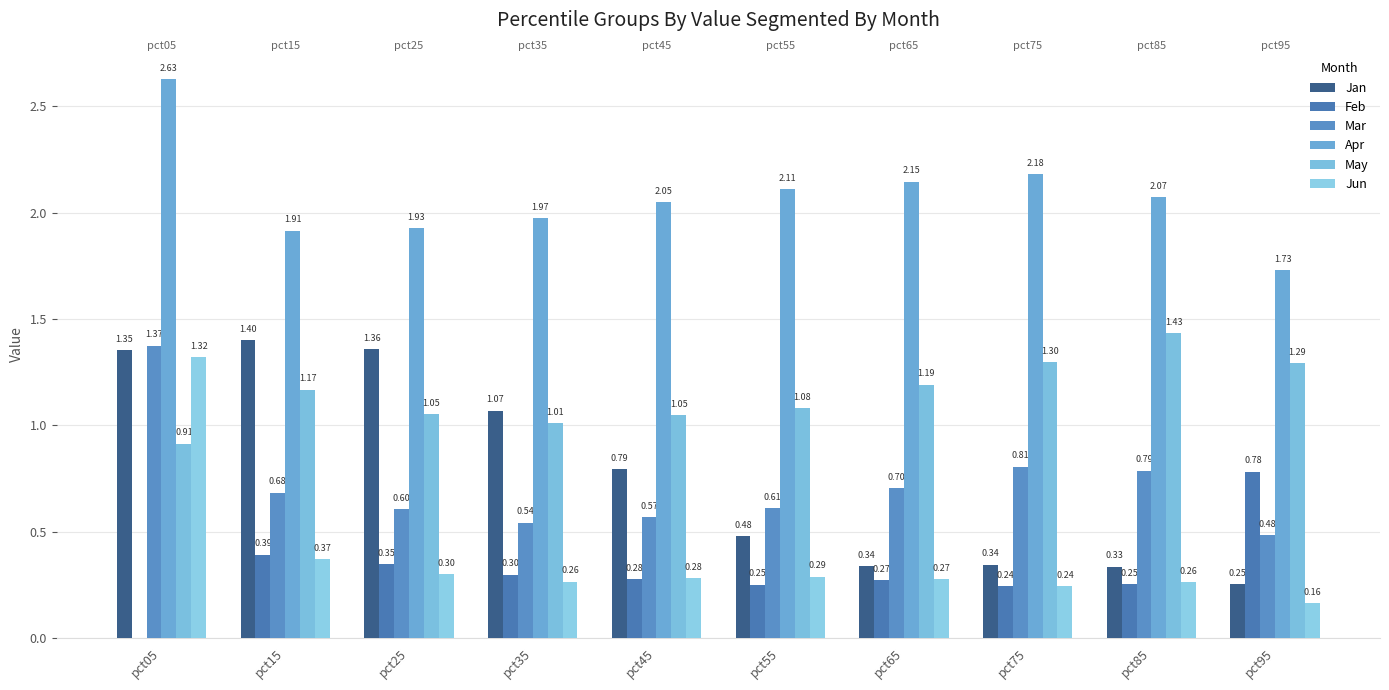

What is the sum of all Jan values?

7.7